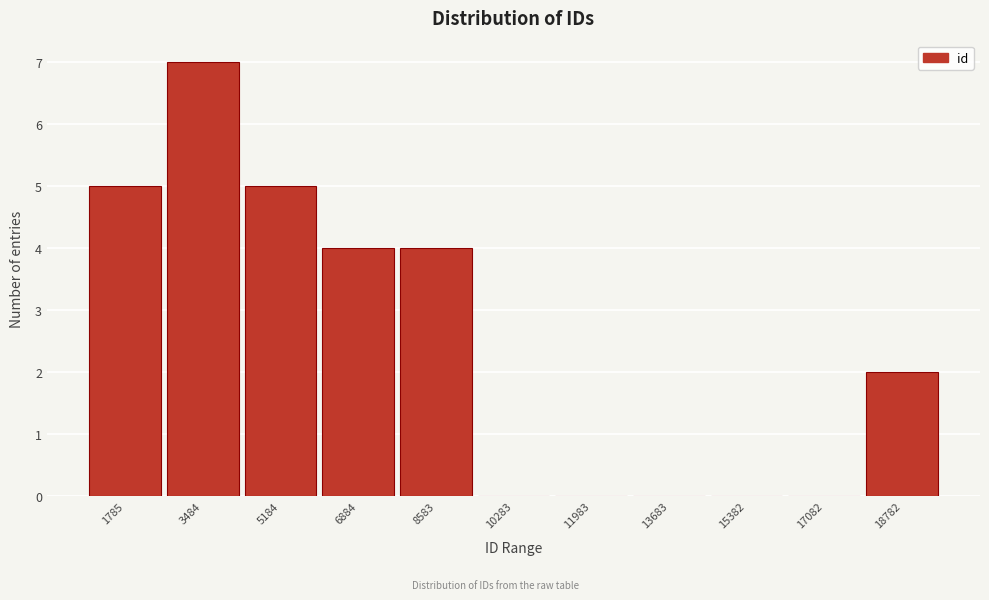

Reading left to right, list all the values displayed in this chart.

1785=5	3484=7	5184=5	6884=4	8583=4	10283=0	11983=0	13683=0	15382=0	17082=0	18782=2